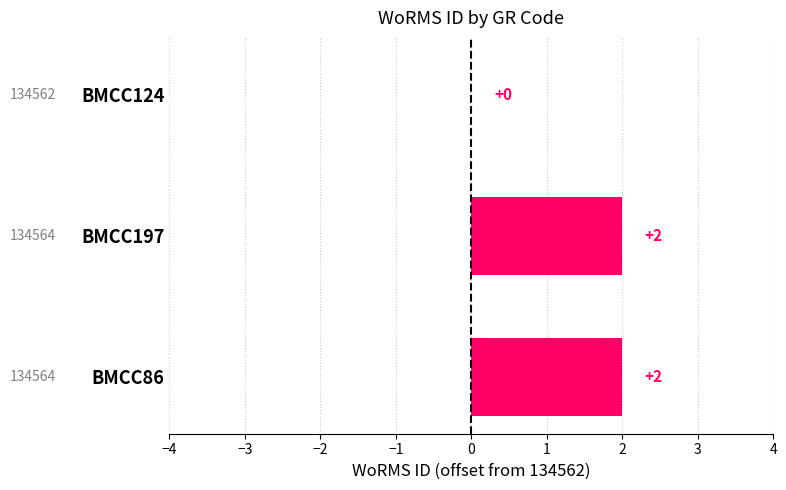

What is the sum of all values?

4